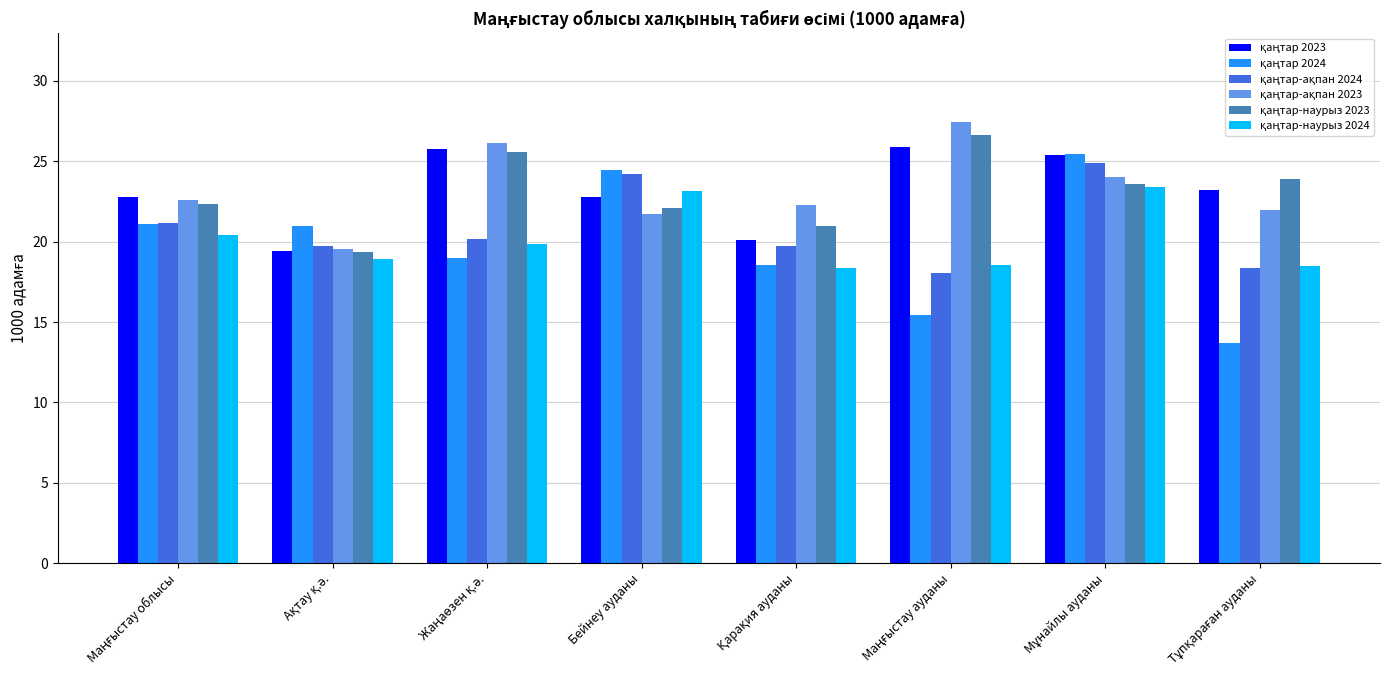

What is the greatest value displayed?

27.5